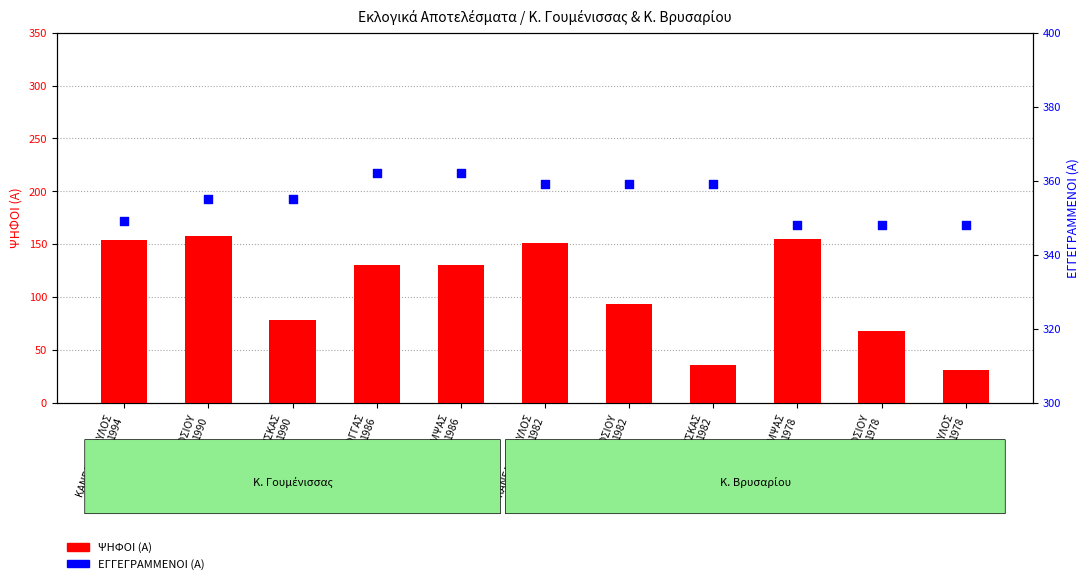

What is the total value across all series at ΚΑΝΕΛΛΟΠΟΥΛΟΣ
1982?

510